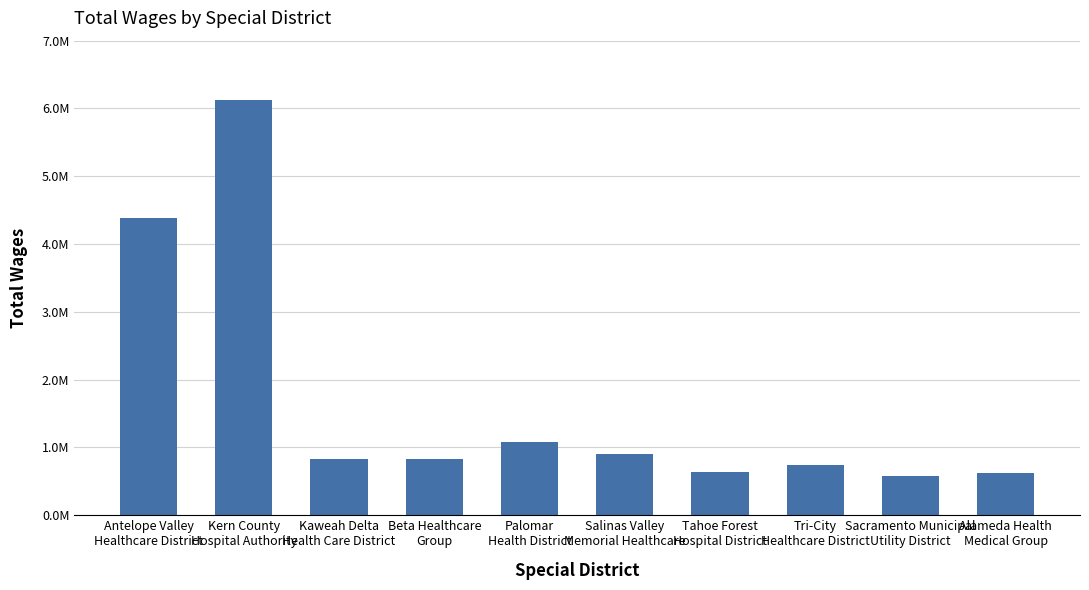

Does the chart contain any negative values?

No